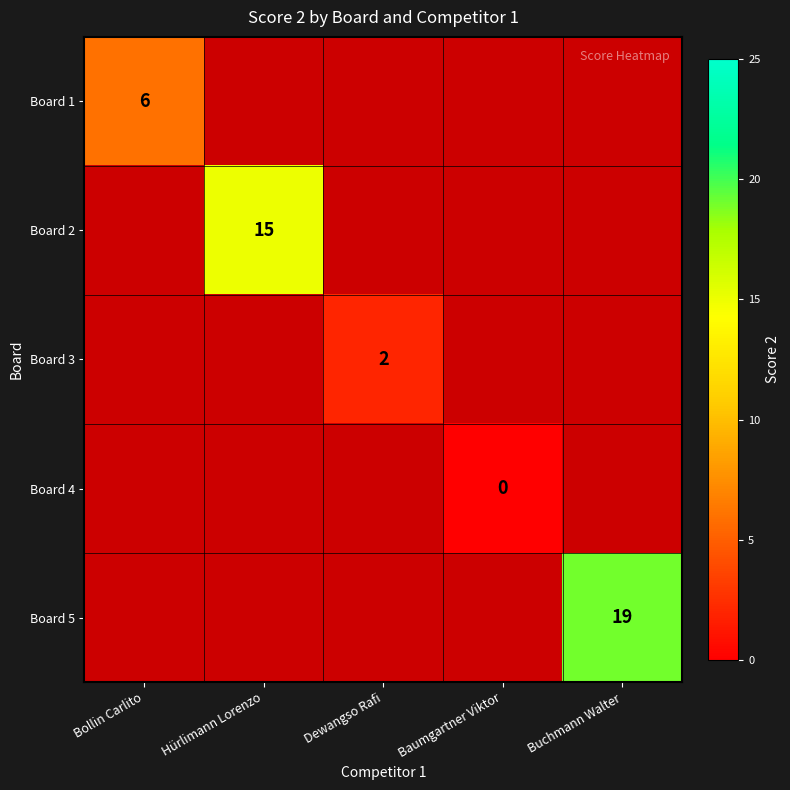

What is the greatest value displayed?

19.0